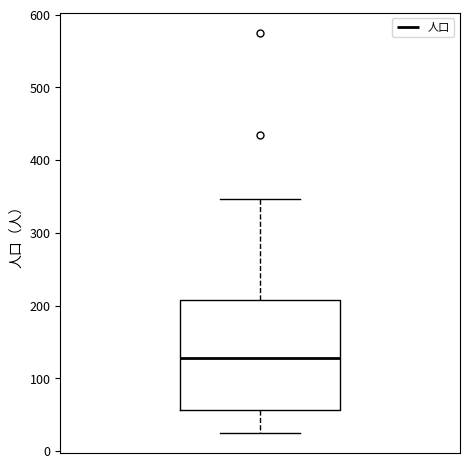

Where is the upper edge of the box on the y-axis? The values are not printed on the chart, so give them approximately, as read against the axis.

210